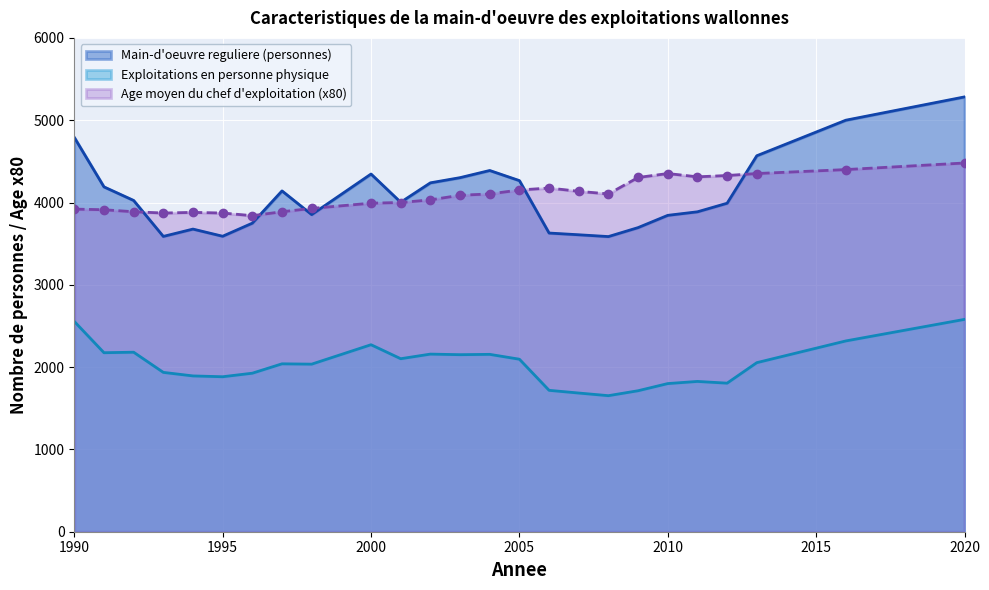

What is the difference between the Age moyen du chef d'exploitation (annees) values at 1990 and 2013?

432